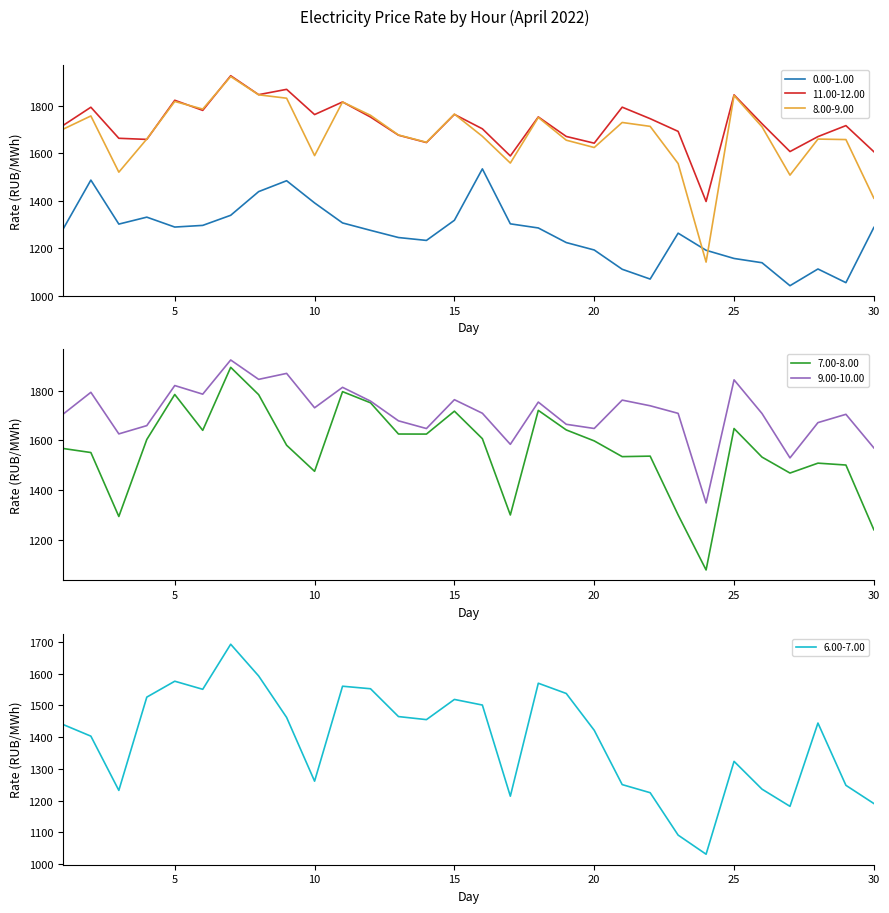

What is the difference between the highest and lowest values at 14?

415.0